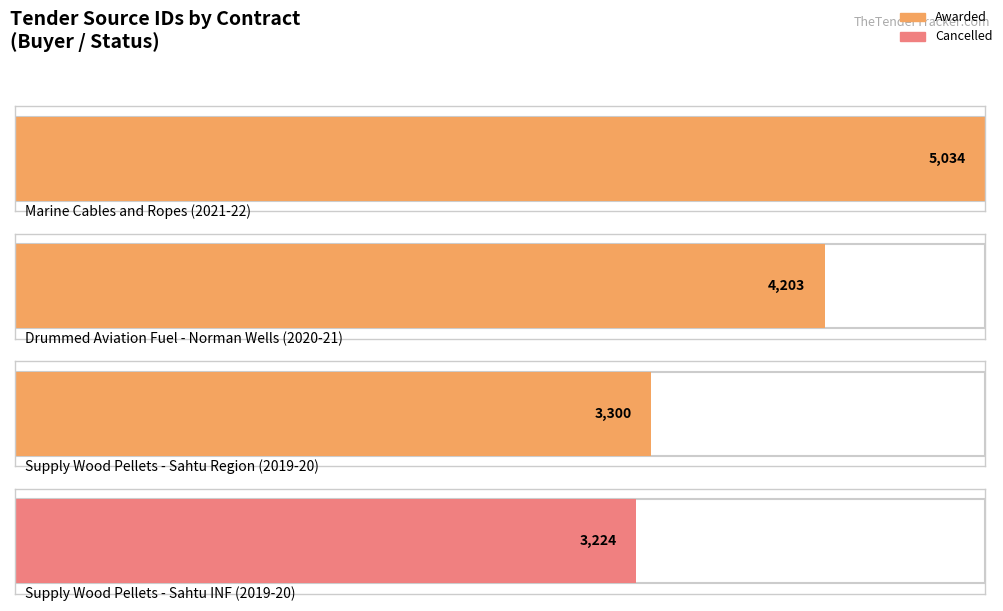

True or false: the data shows 5034 at Marine Cables and Ropes.

True